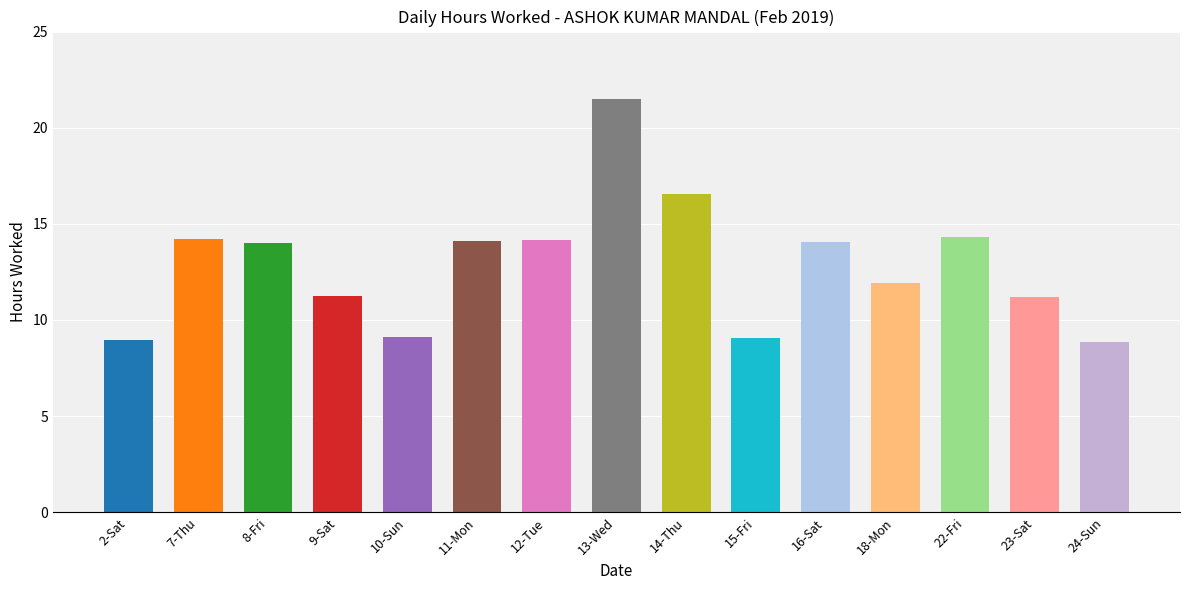

At which category does the chart reach its peak across all series?

13-Wed